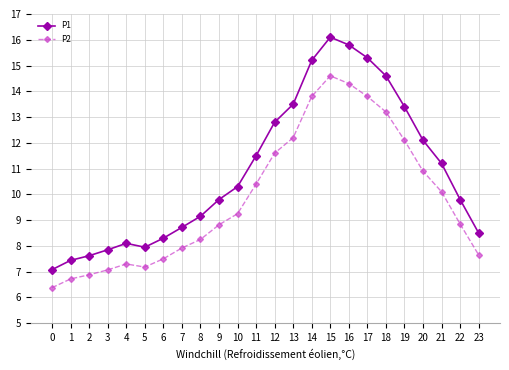

What is the sum of the P2 values at 11 and 14?

24.2